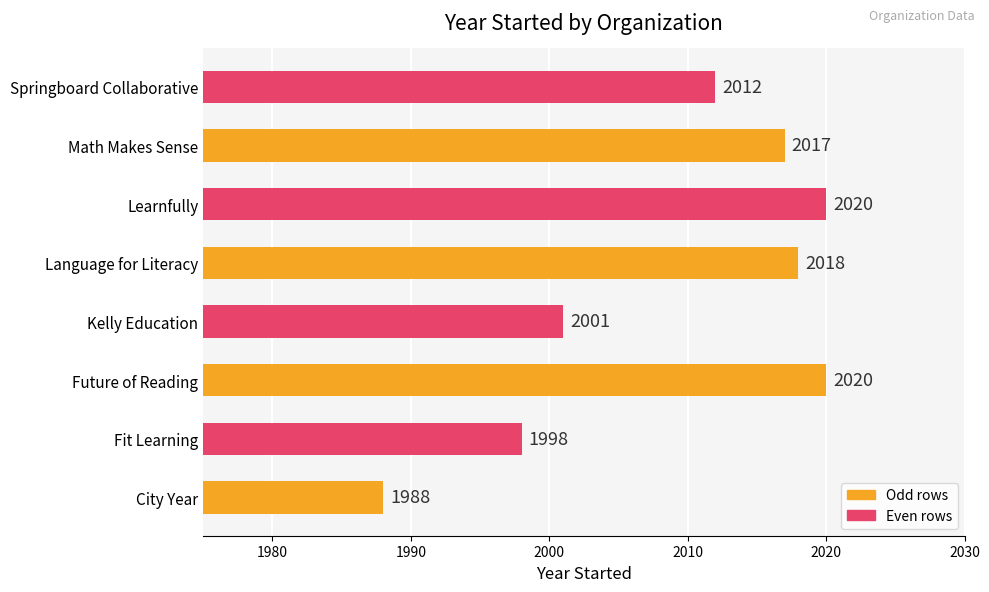

How many data points are less than 2017?

4